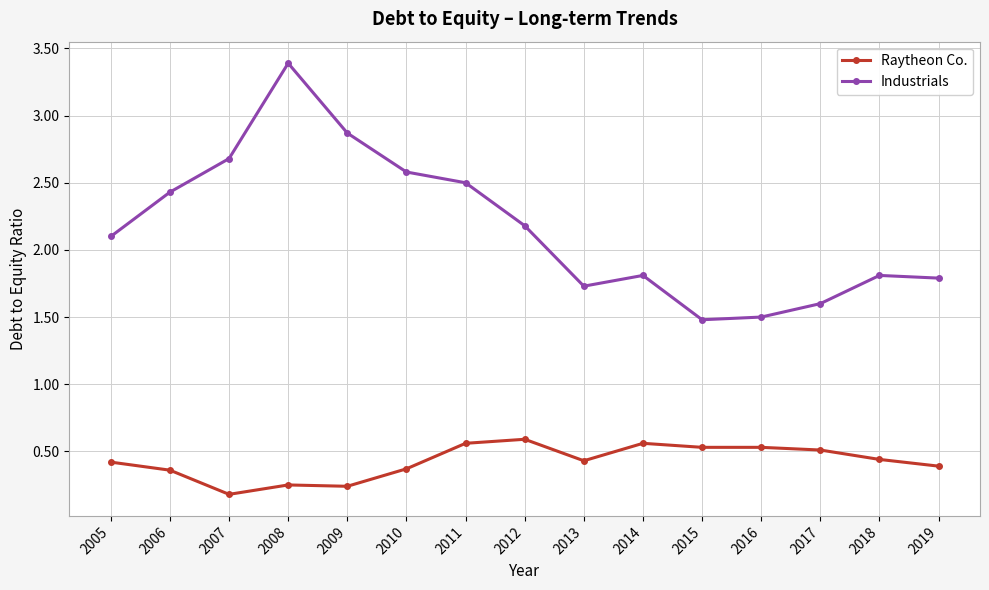

True or false: Industrials and Raytheon Co. cross at least once.

False